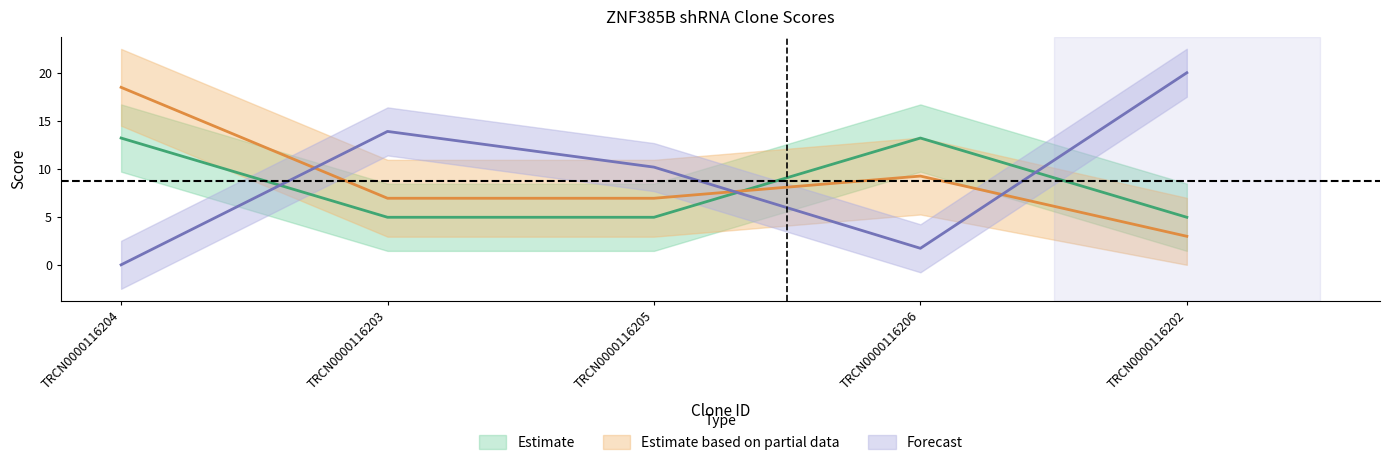

Rank the categories by Adjusted Score value from lowest to highest.

TRCN0000116202, TRCN0000116203, TRCN0000116205, TRCN0000116206, TRCN0000116204